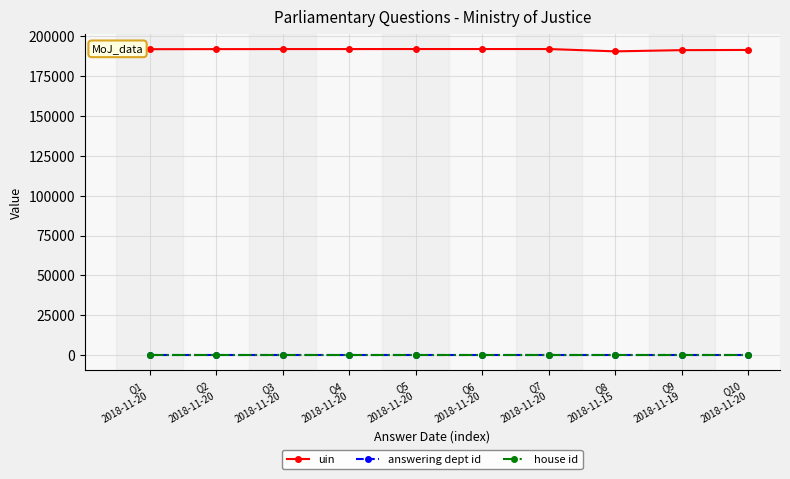

True or false: house id and uin cross at least once.

False